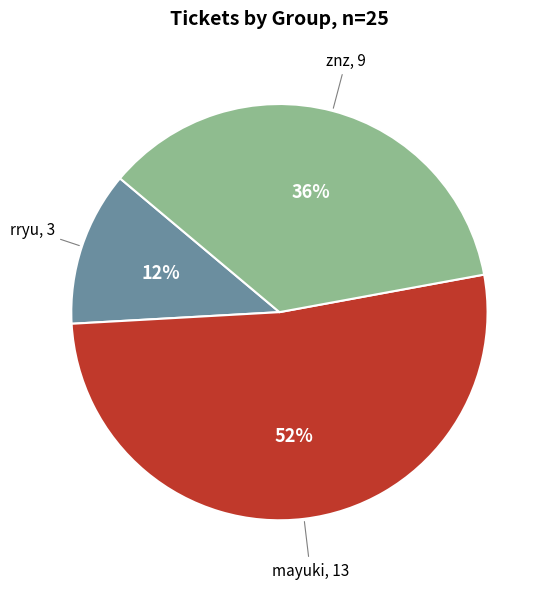

To the nearest percent, what is the difference between the largest and smallest slice percentages?

40%